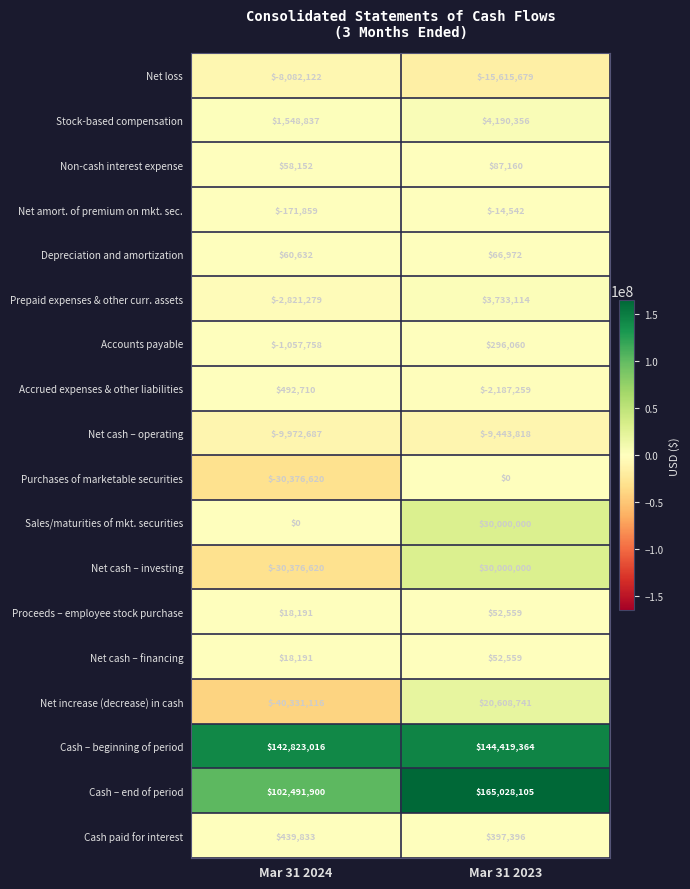

What is the average value of the Net cash – financing series?

35375